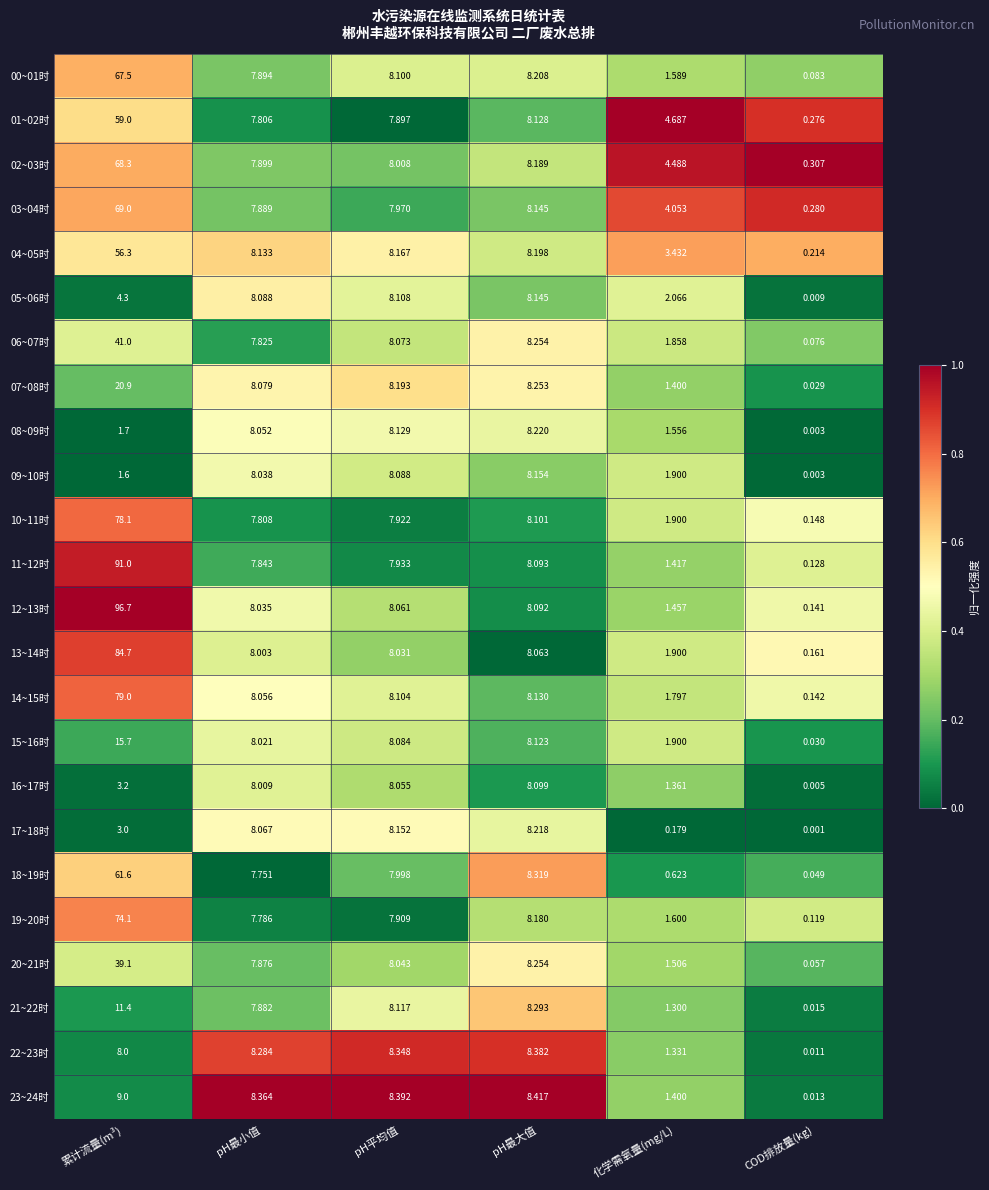

Is the value of 19~20时 at pH平均值 greater than the value of 07~08时 at 累计流量(m³)?

No